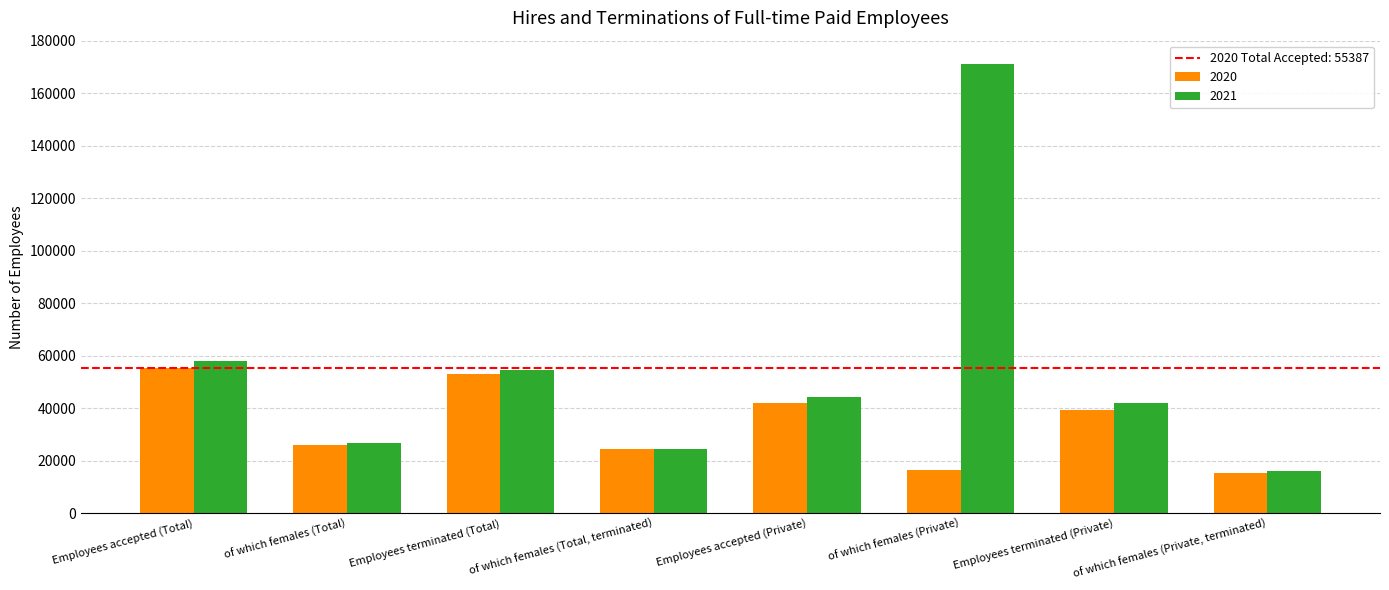

Does the chart contain any negative values?

No